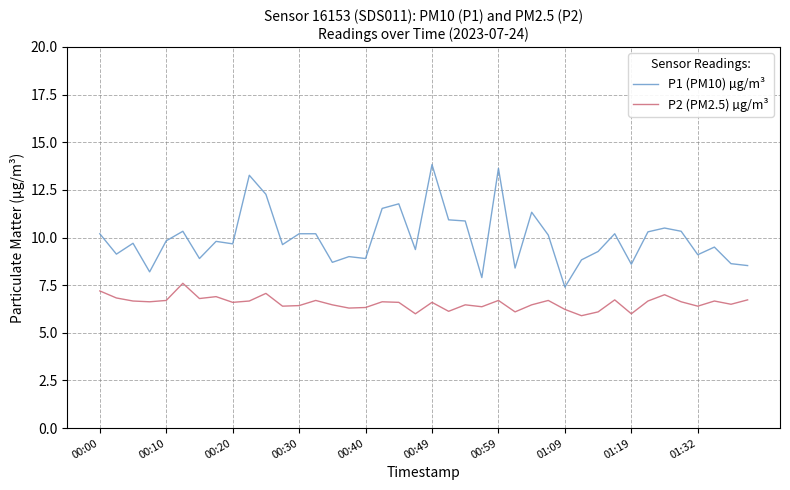

What is the sum of all P2 (PM2.5) µg/m³ values?

262.6